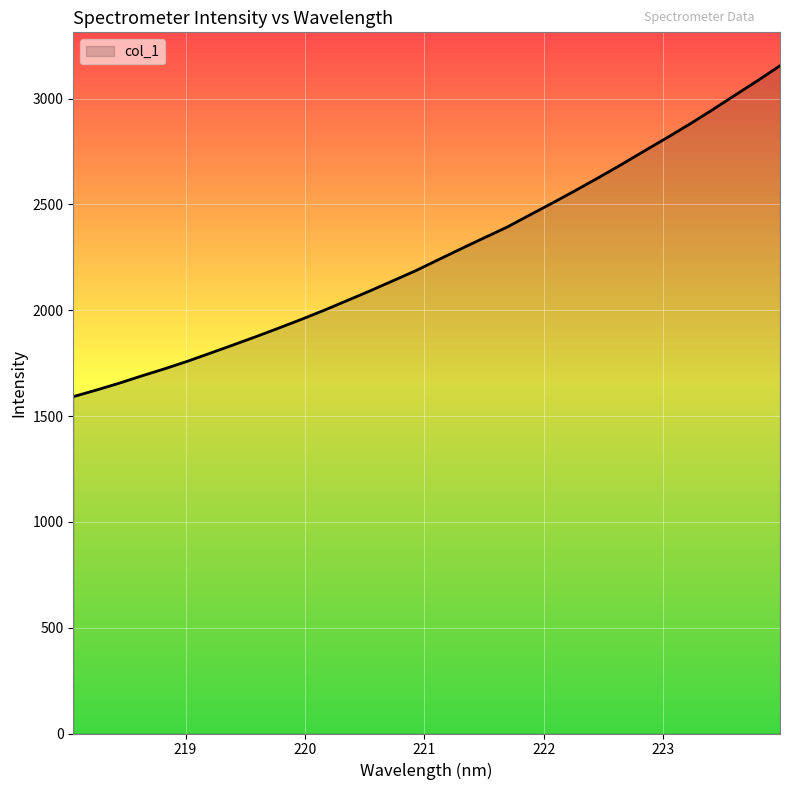

What is the smallest value displayed?

1591.5